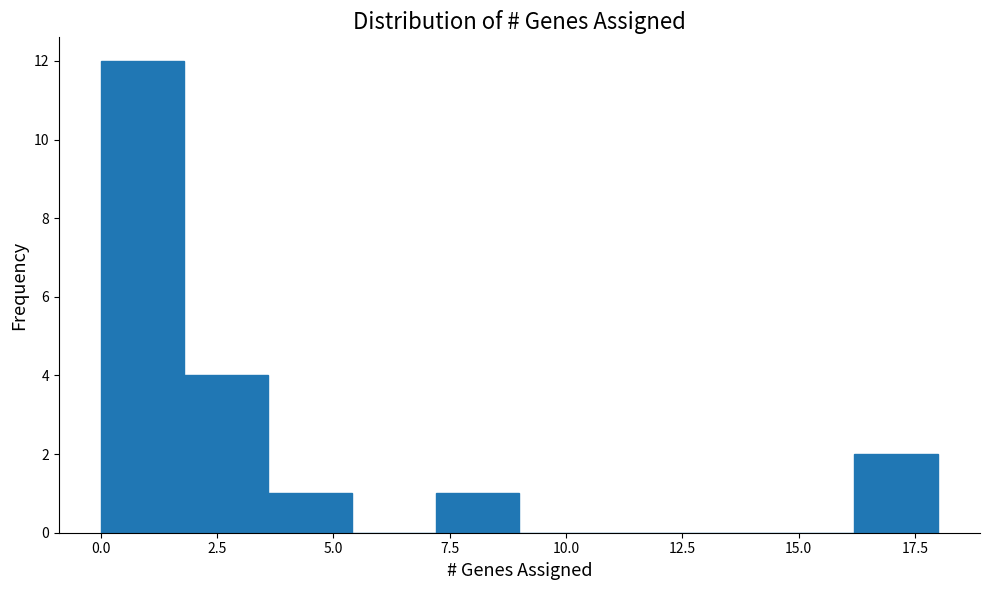

Read against the x-axis, roughly where is the centre of the tallest bar?

1.0